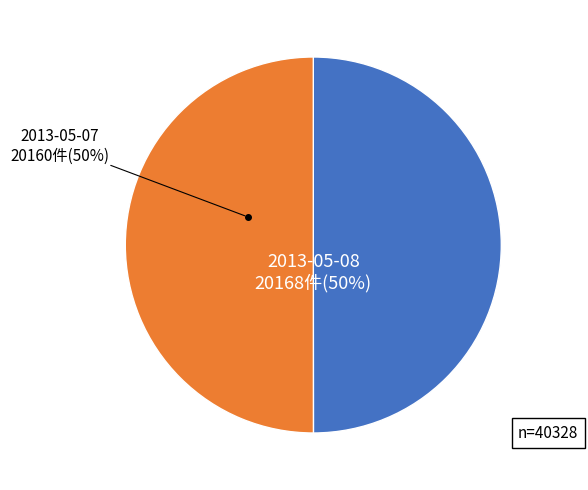

To the nearest percent, what is the average slice percentage?

50%